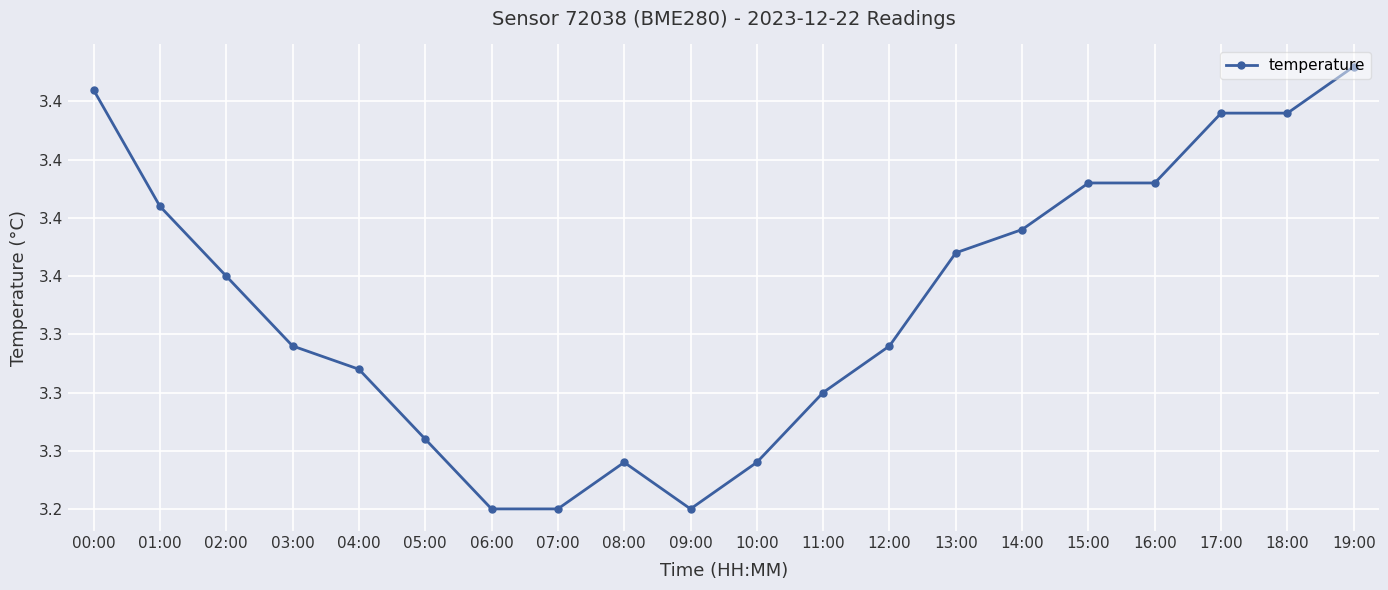

Is it true that the value at 07:00 is 5.1?

False